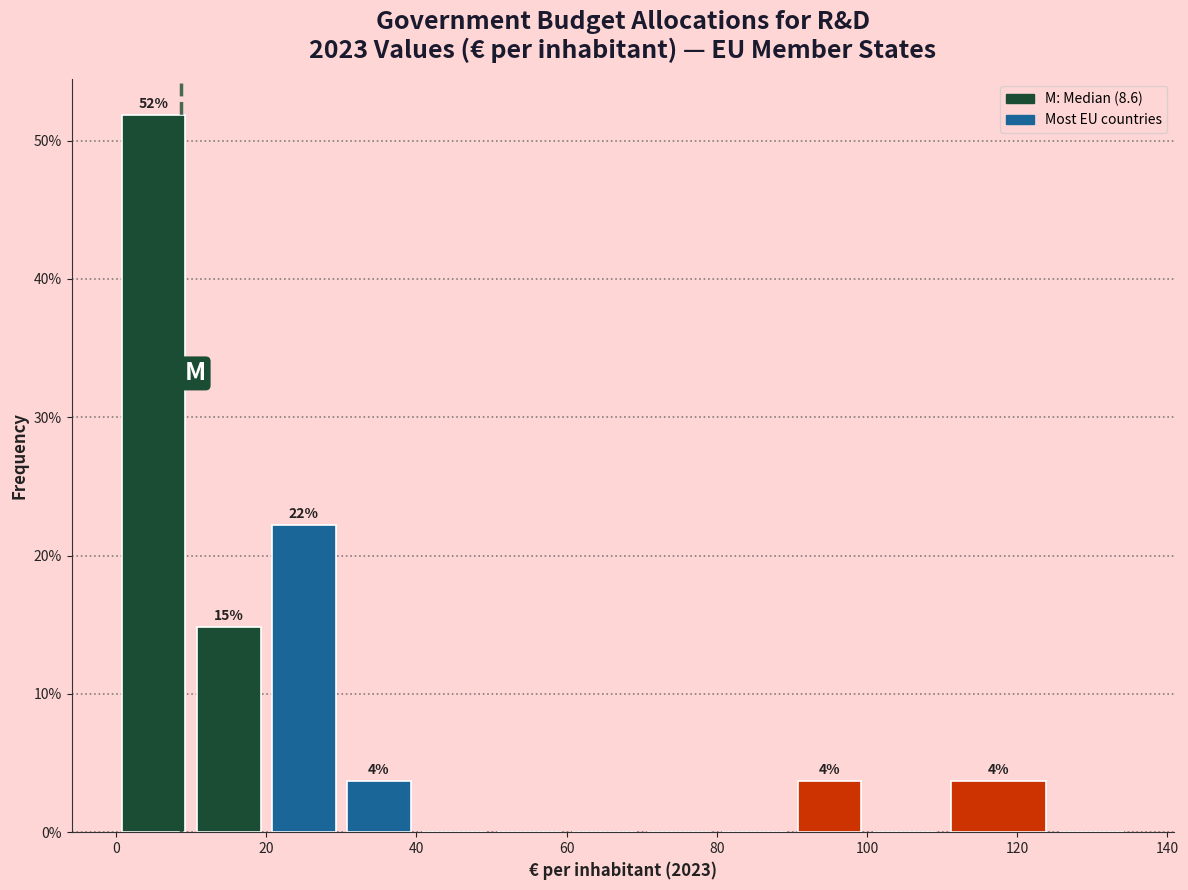

Which range on the x-axis has the tallest bar?

0 to 10